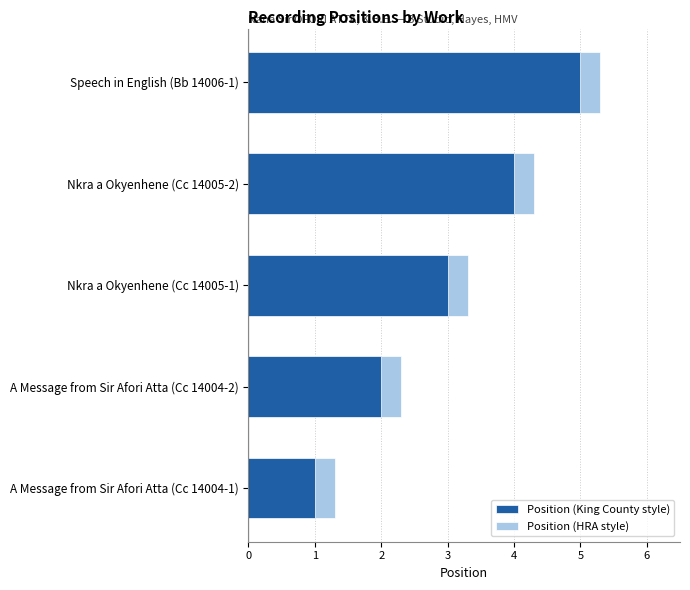

At how many categories does at least one series exceed 3?

3